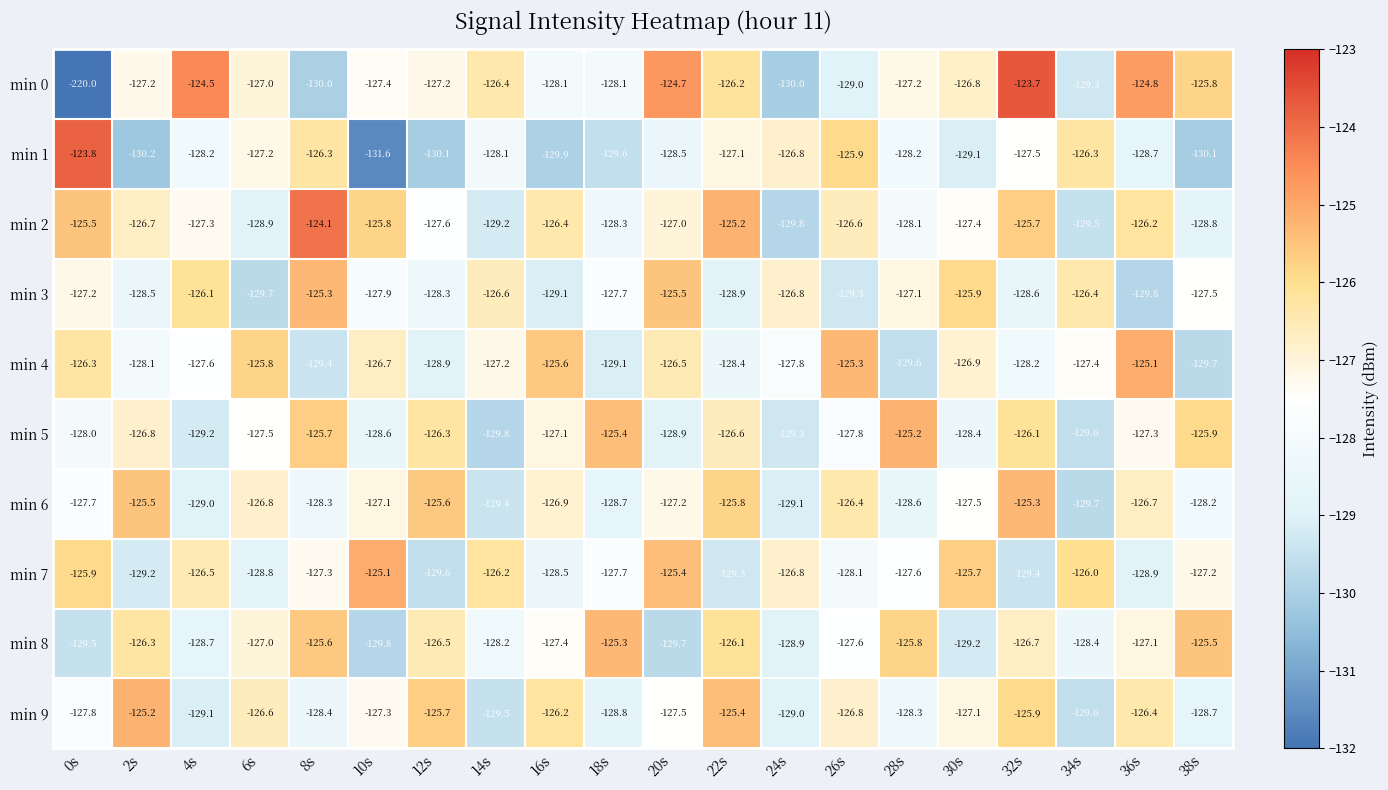

At 30s, list the series in order from smallest to largest.

min 8, min 1, min 5, min 6, min 2, min 9, min 4, min 0, min 3, min 7